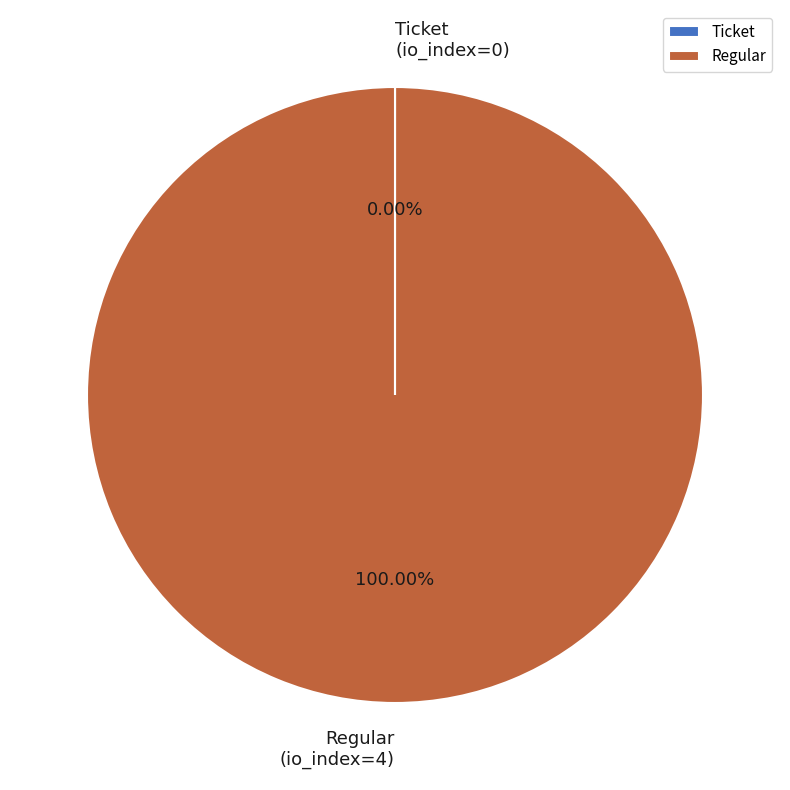

Is there any slice that represents more than half of the pie?

Yes